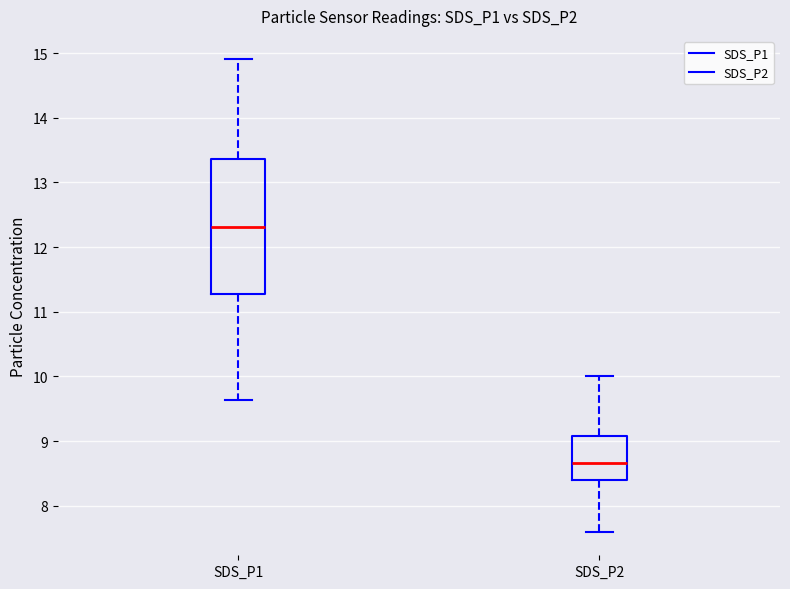

Comparing the boxes themselves (not the whiskers), which one is the tallest?

SDS_P1